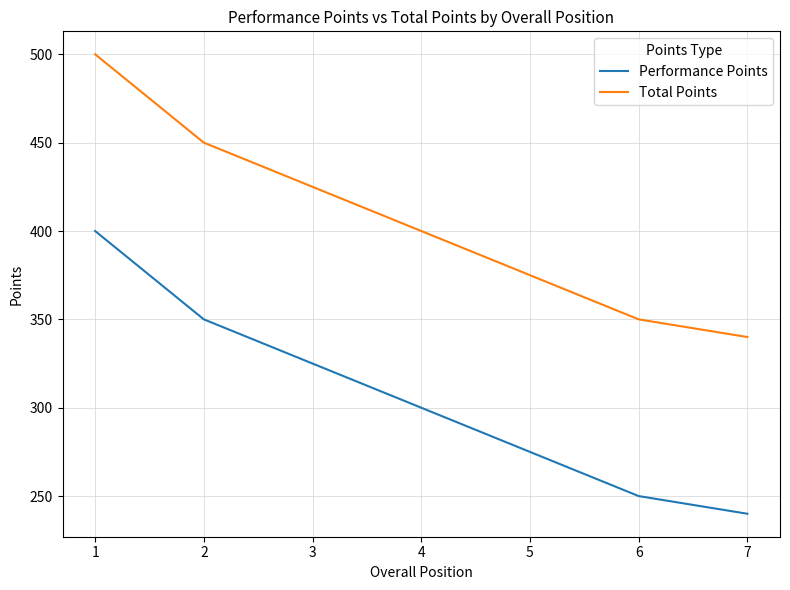

What is the difference between the maximum and minimum values in the Performance Points series?

160